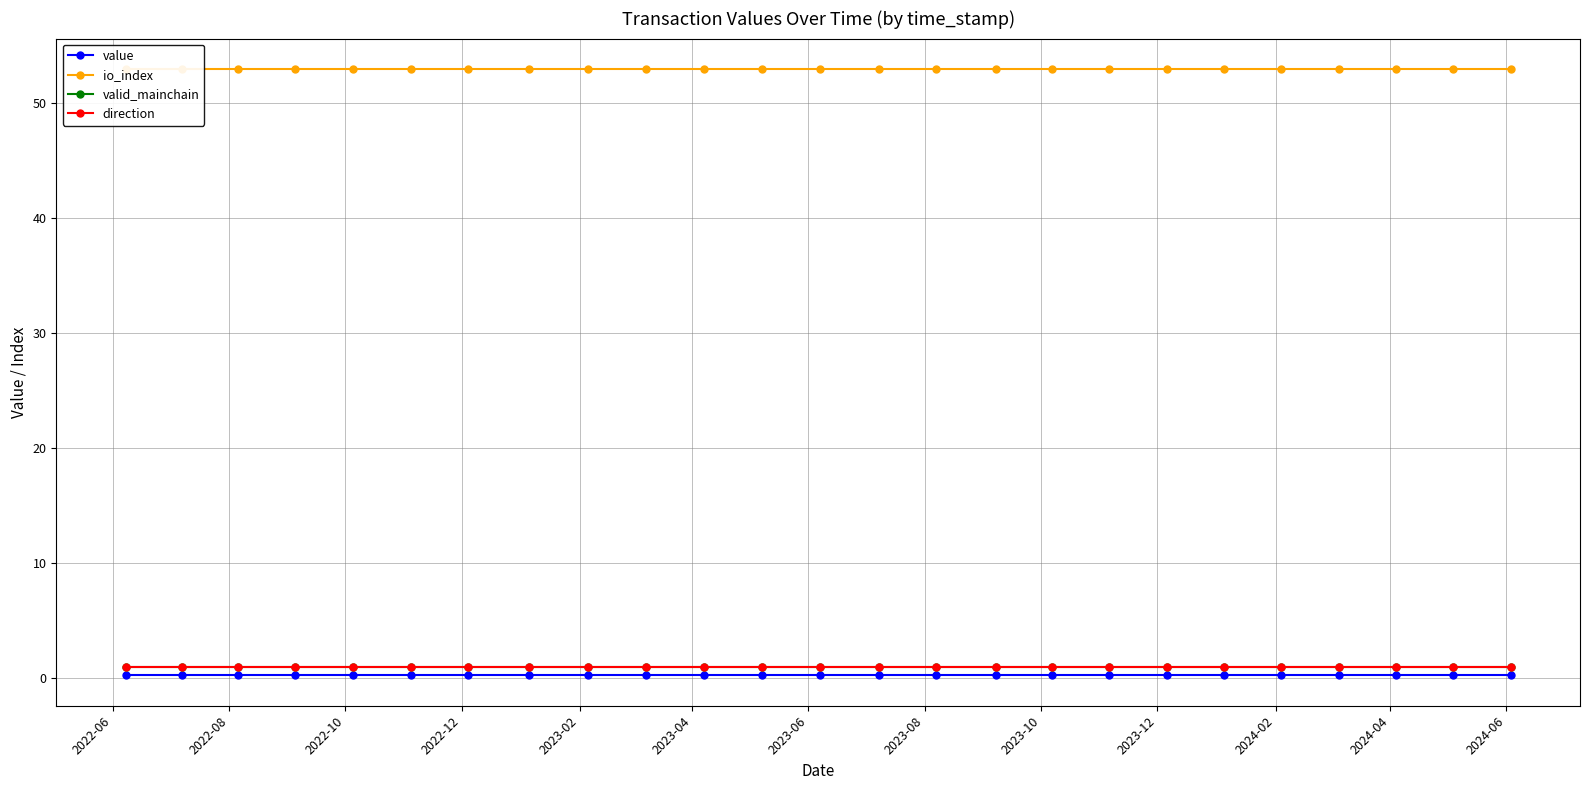

What is the value of the value point at the 16th from the left?

0.2